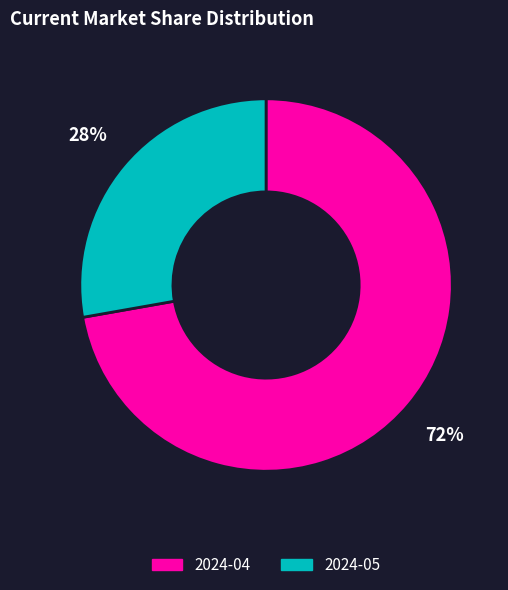

To the nearest percent, what is the difference between the largest and smallest slice percentages?

44%